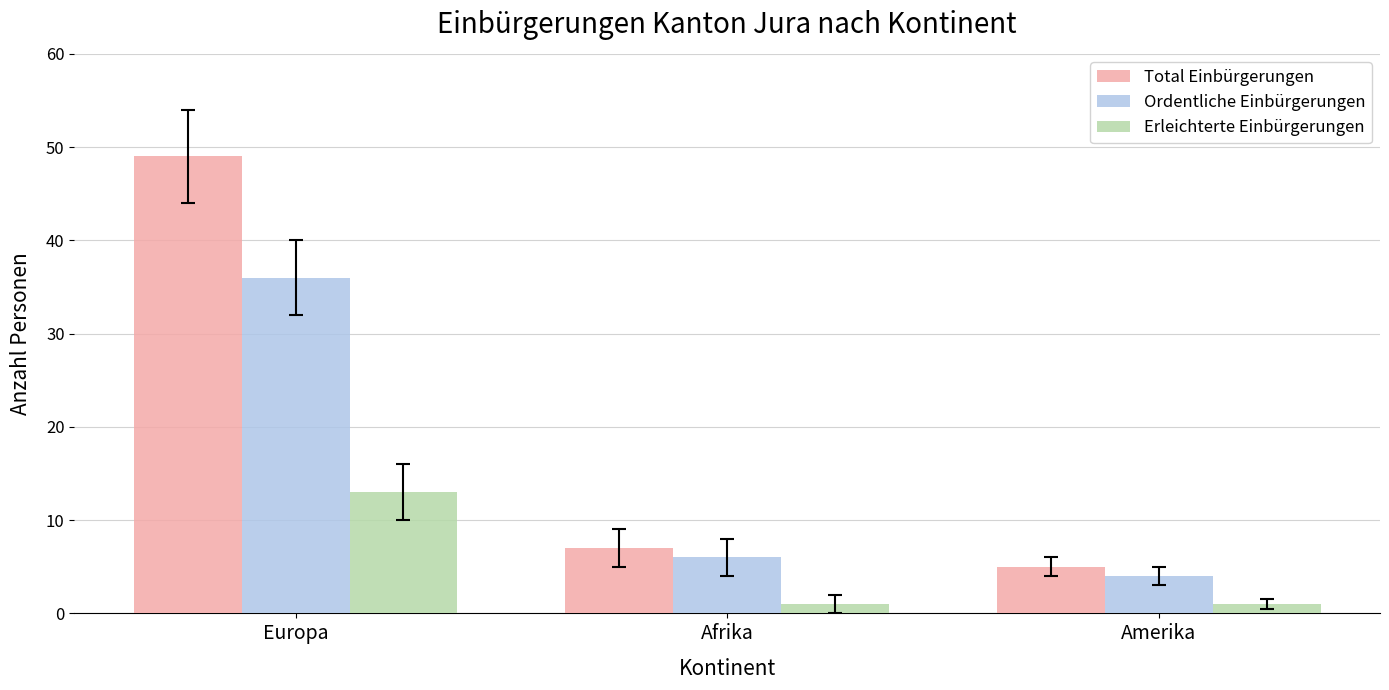

What is the difference between the Erleichterte Einbürgerungen values at Amerika and Europa?

12